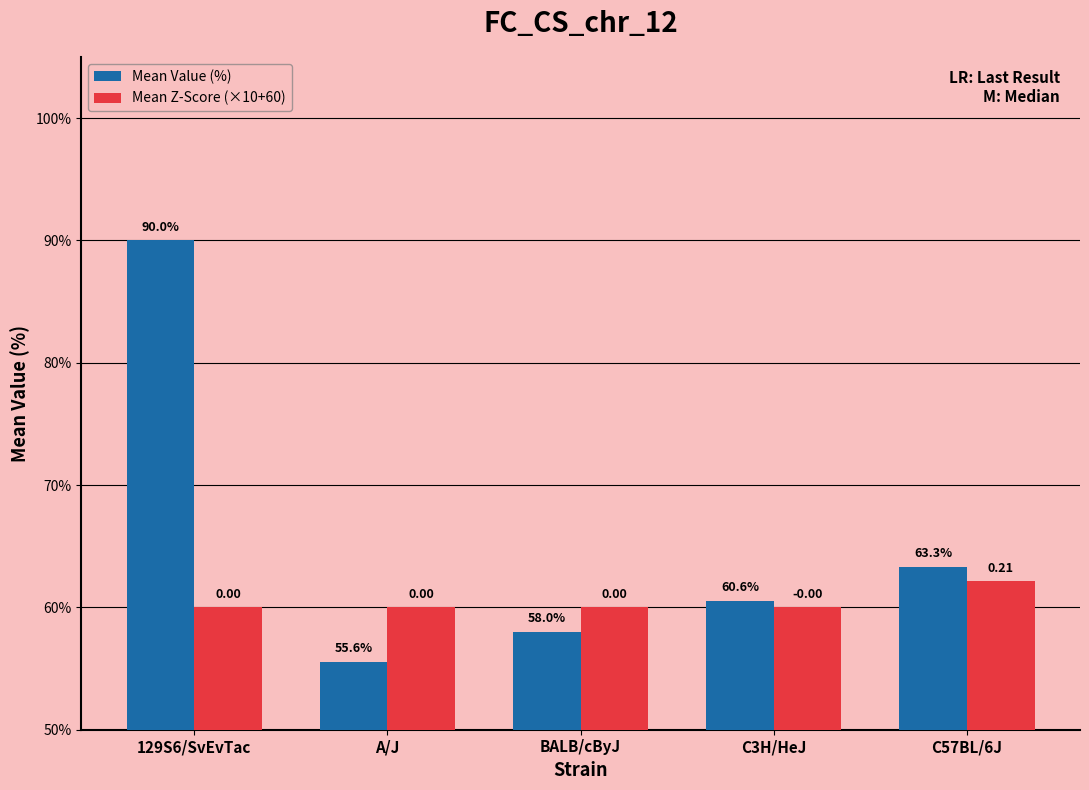

Does the chart contain any negative values?

No